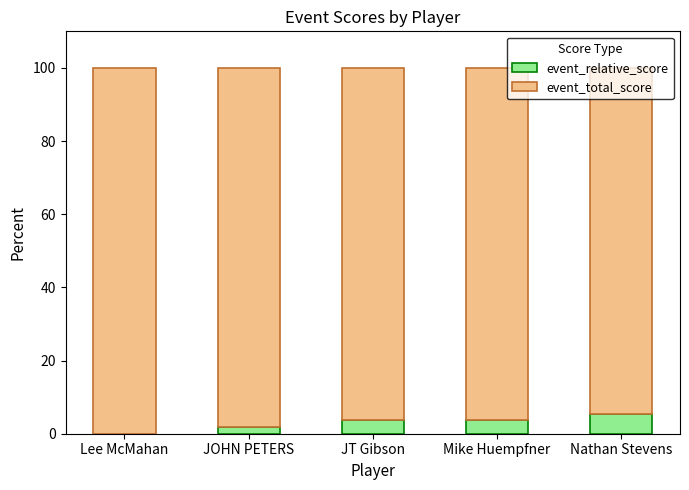

What is the difference between the event_relative_score values at Mike Huempfner and Nathan Stevens?

1.6